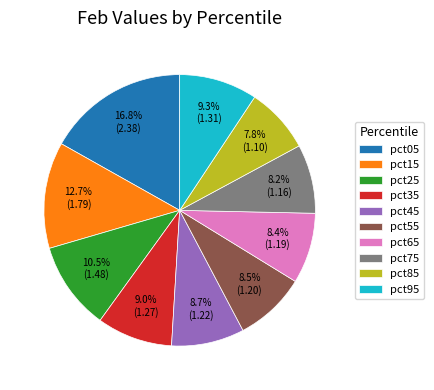

Which slice is the largest?

pct05